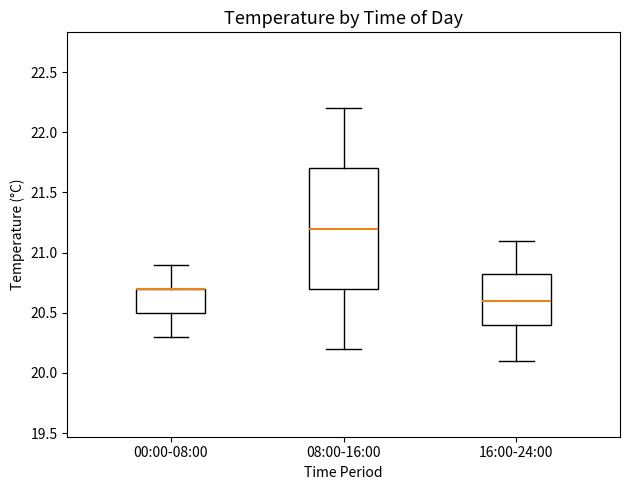

Where is the lower edge of the box for 08:00-16:00 on the y-axis? The values are not printed on the chart, so give them approximately, as read against the axis.

20.70